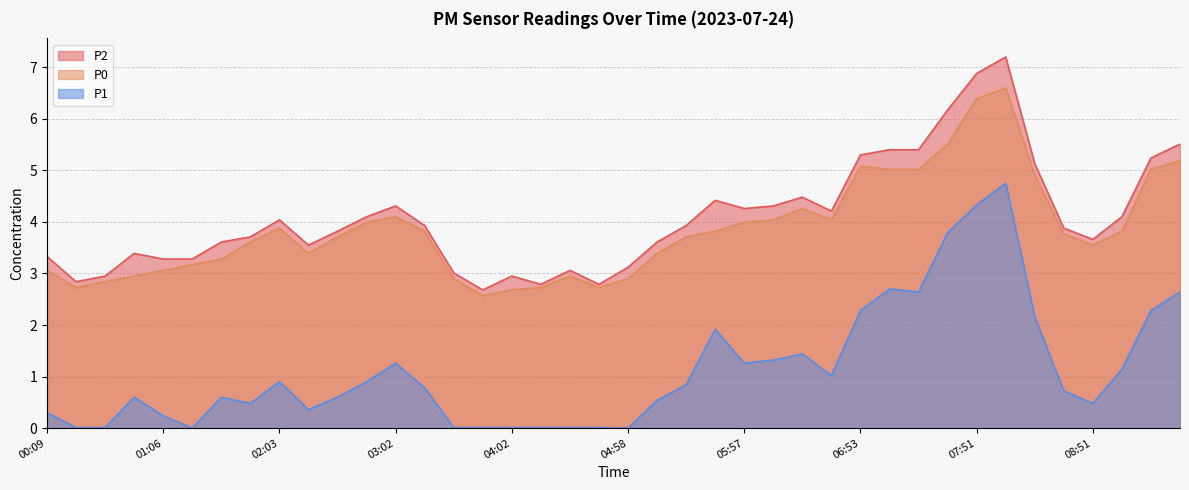

What are all the series names shown in the legend?

P2, P0, P1